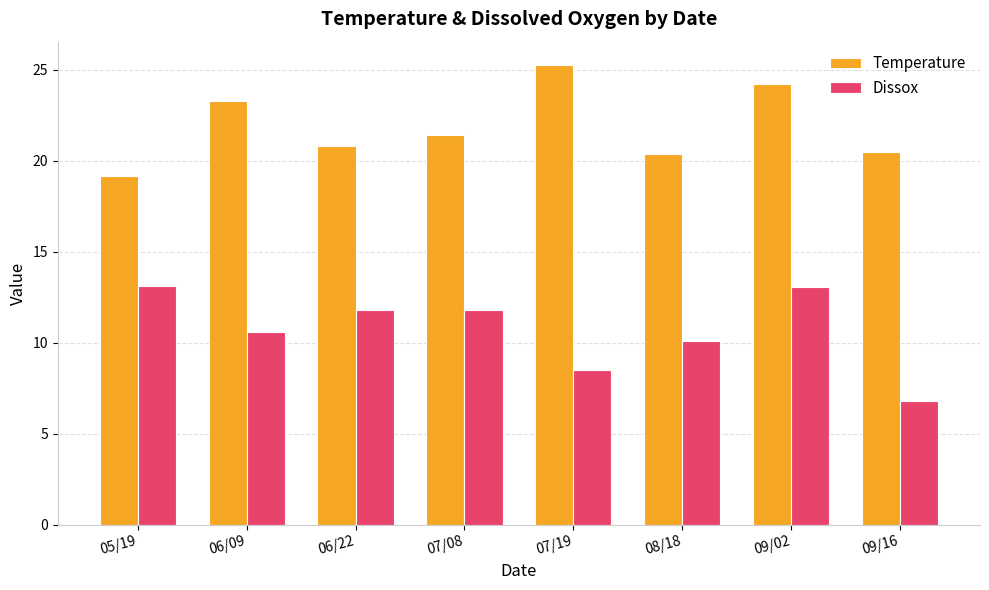

What is the average value of the Temperature series?

21.9